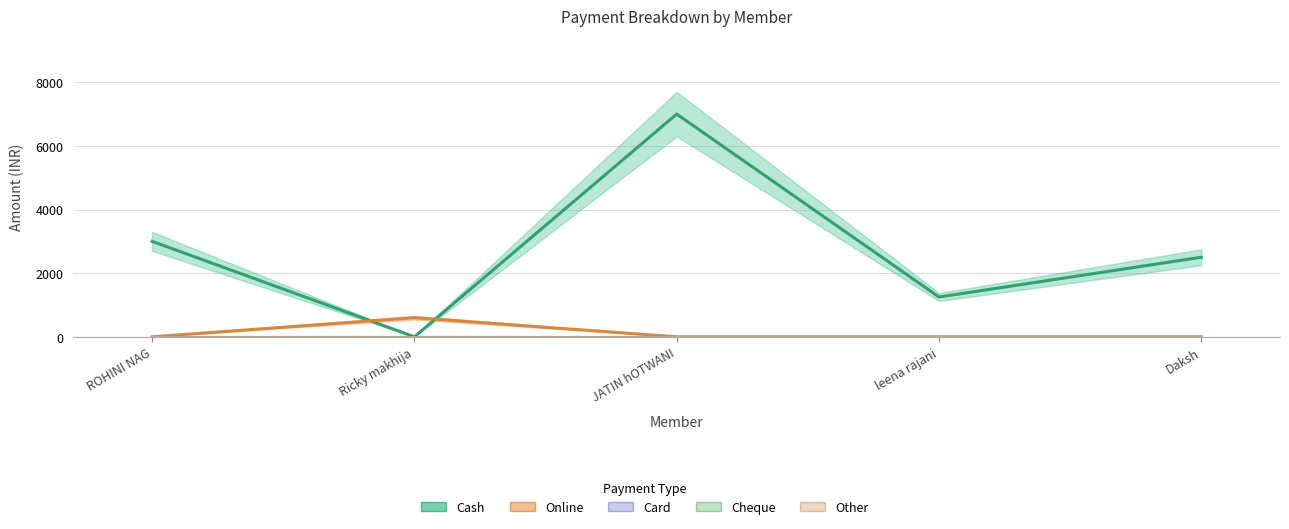

What is the difference between the Cash values at Daksh and JATIN hOTWANI?

4500